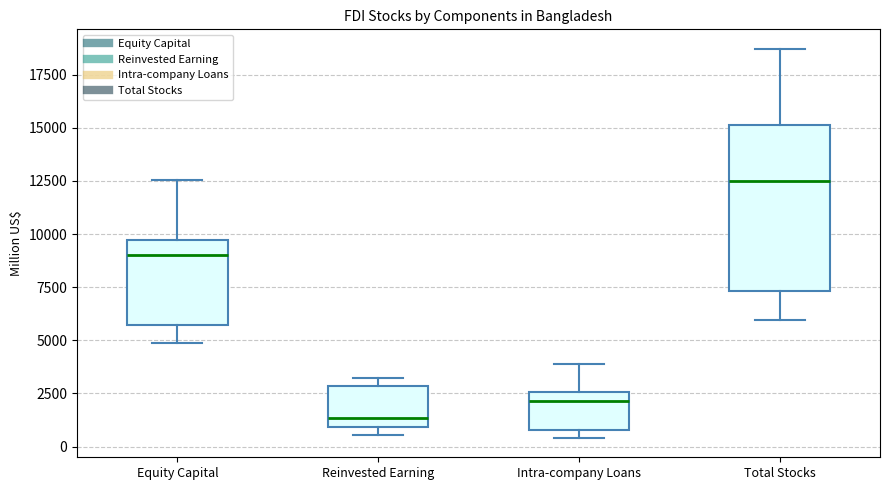

Which box is the tallest, from its lower edge to its upper edge?

Total Stocks